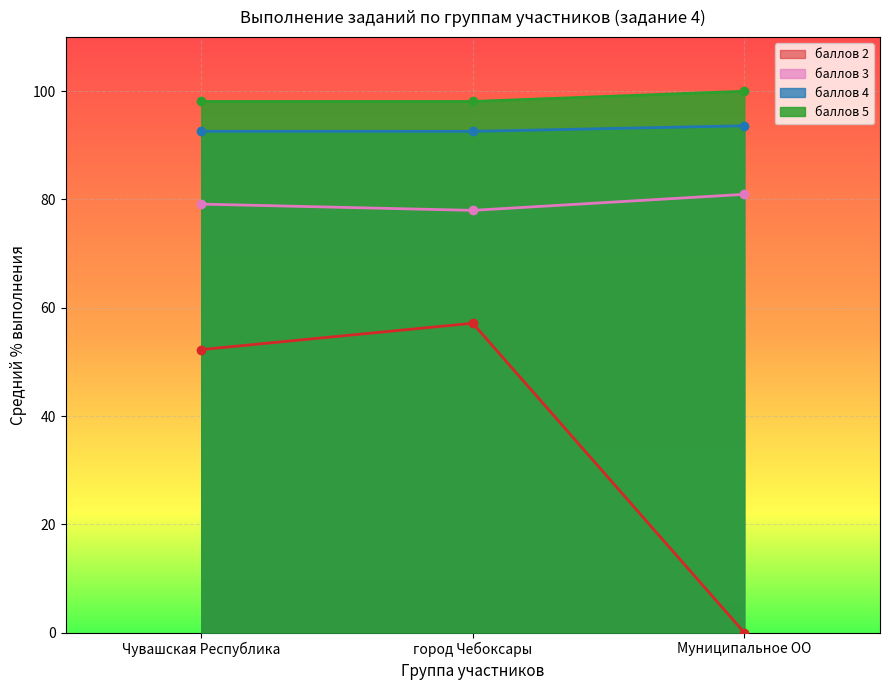

List the labels in order of баллов 2 value, largest first.

город Чебоксары, Чувашская Республика, Муниципальное ОО